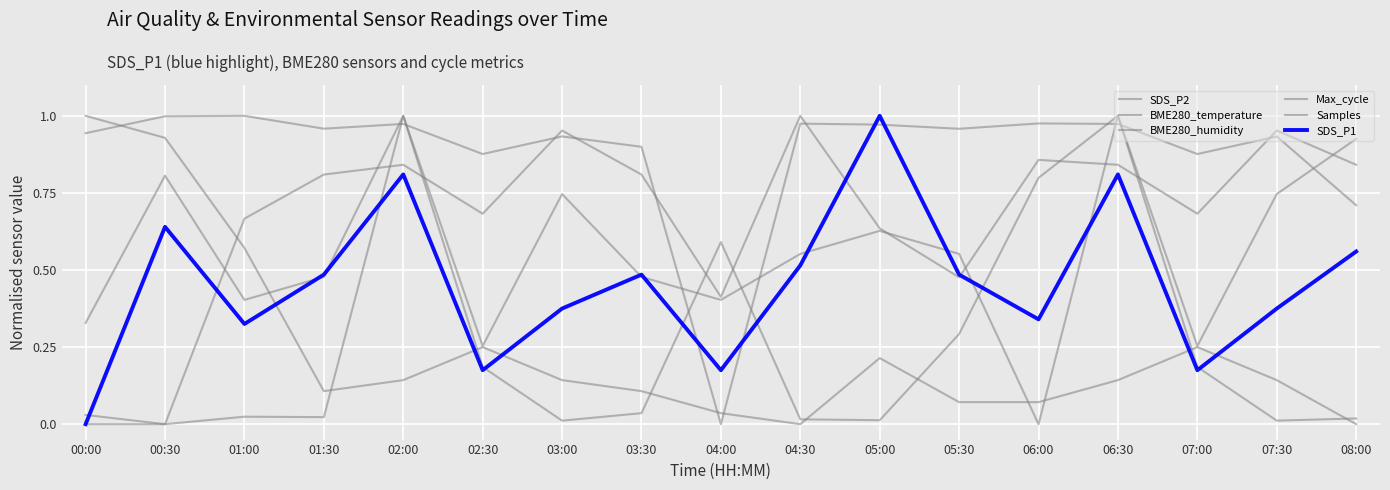

At which category does SDS_P1 reach its first local valley?

01:00